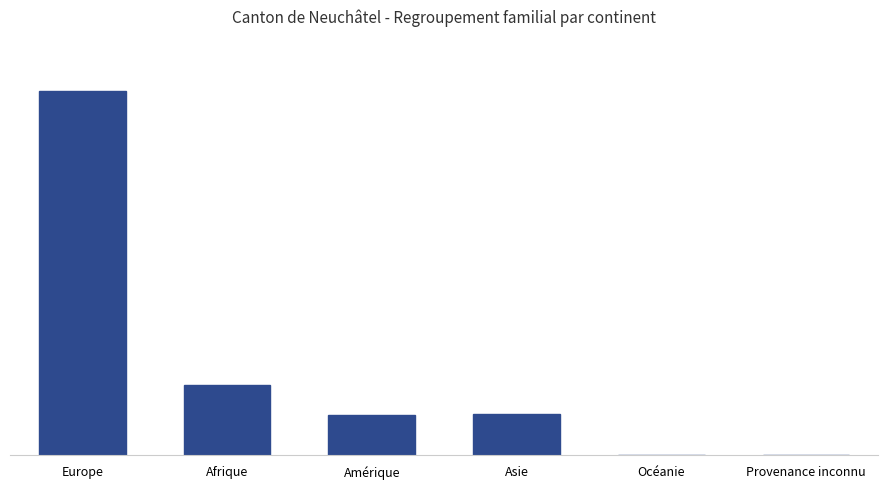

At which label is the value closest to 332?

Afrique